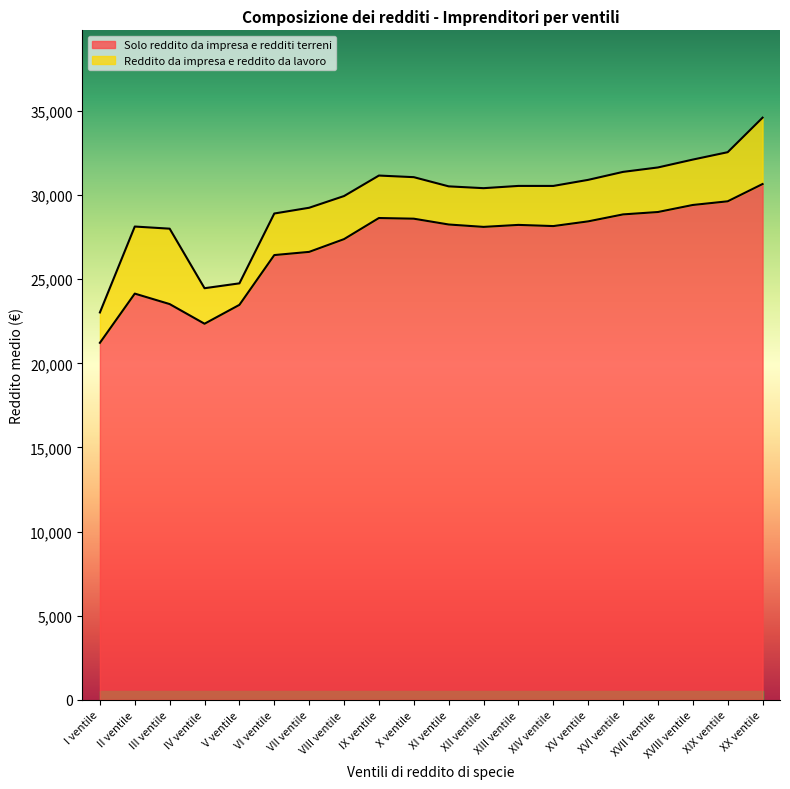

What is the sum of the values at X ventile and XIII ventile?

56821